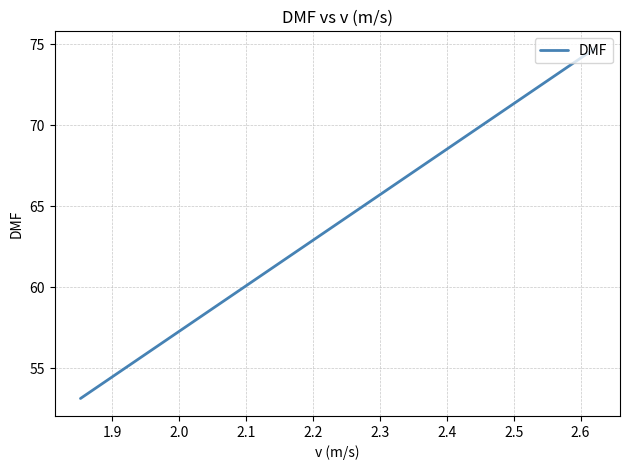

What is the smallest value displayed?

53.1